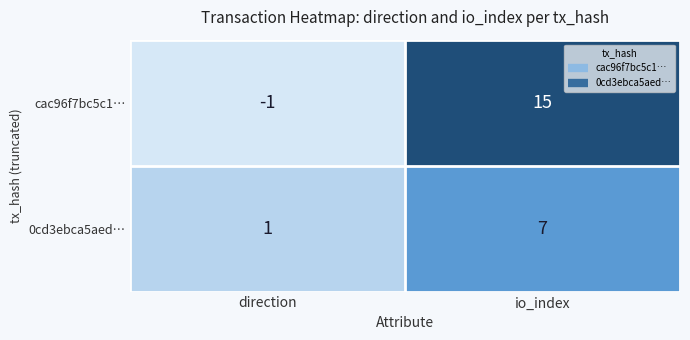

At which label does cac96f7bc5c1… reach its peak?

io_index